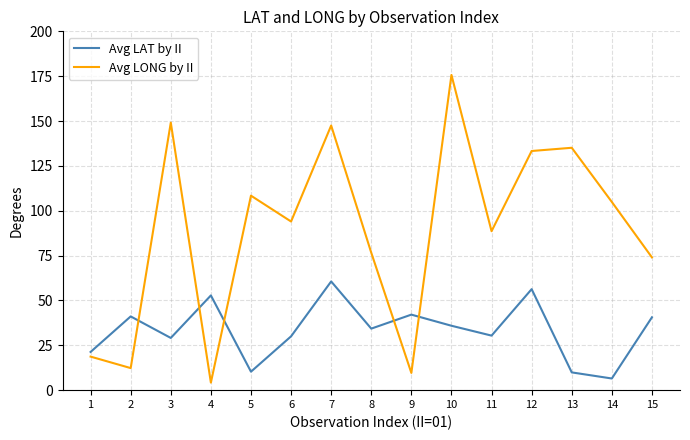

What is the total value across all series at 5?

118.7